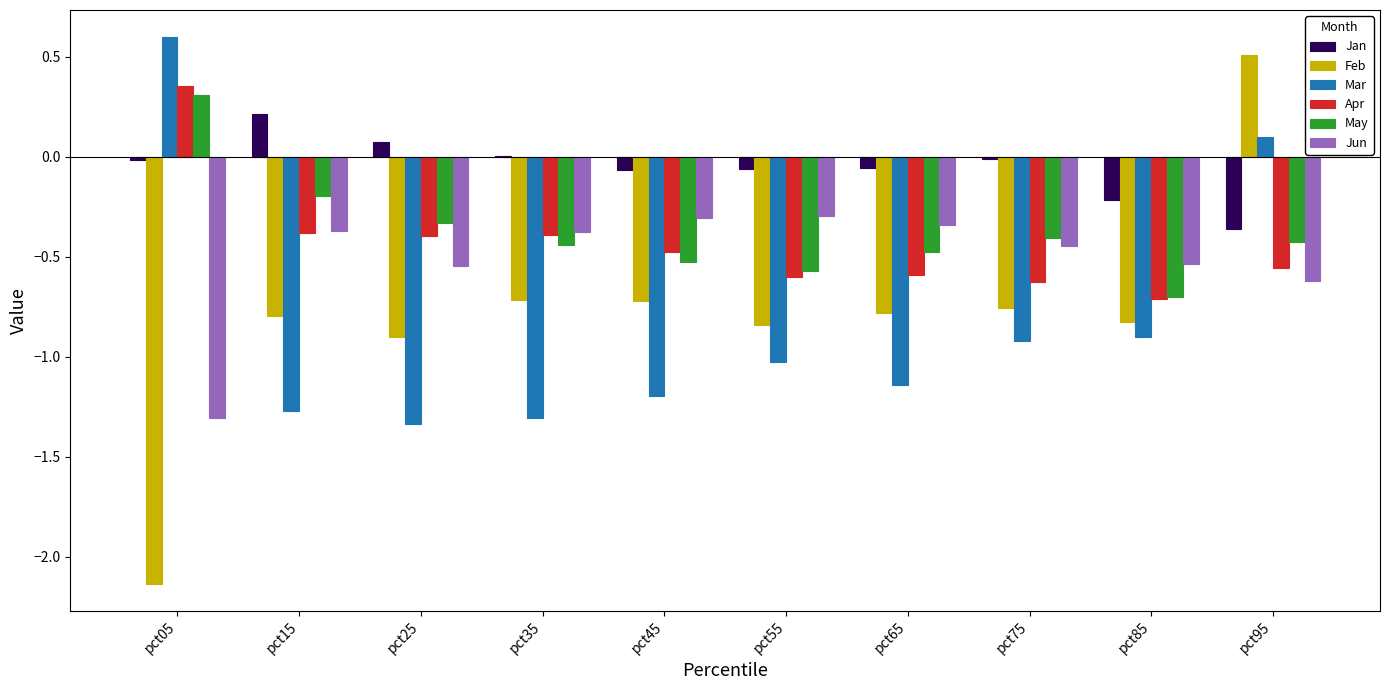

What is the sum of all Mar values?

-8.4